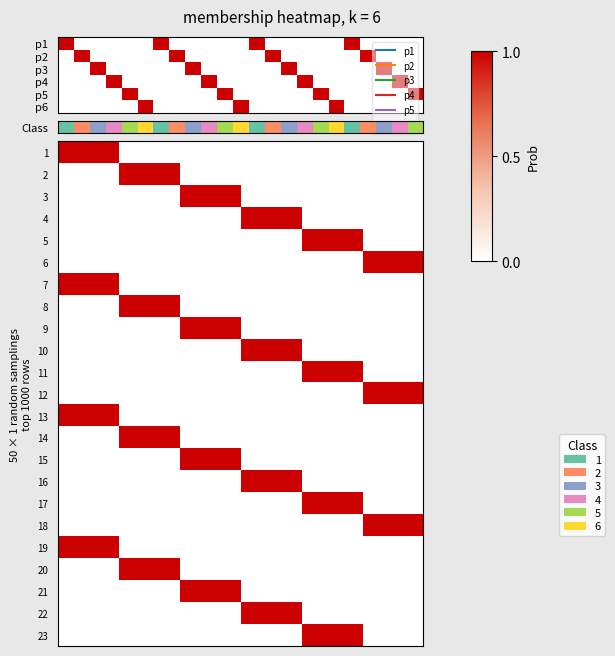

What is the spread (max minus min) of values at 1?

1